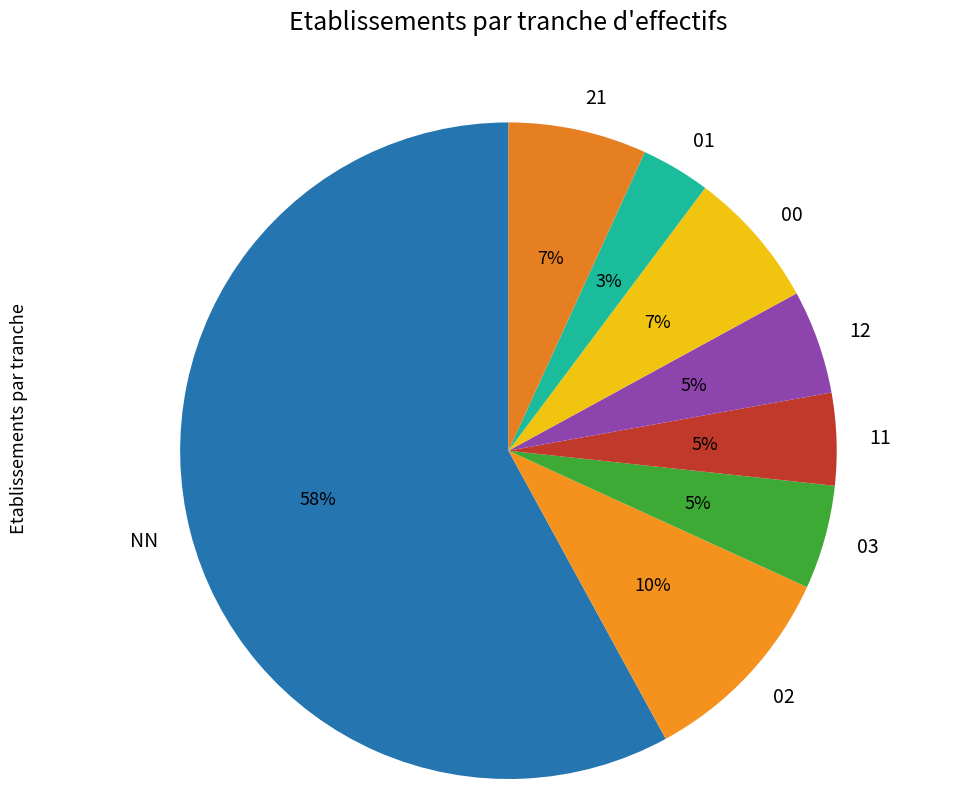

To the nearest percent, what portion does 03 represent?

5%